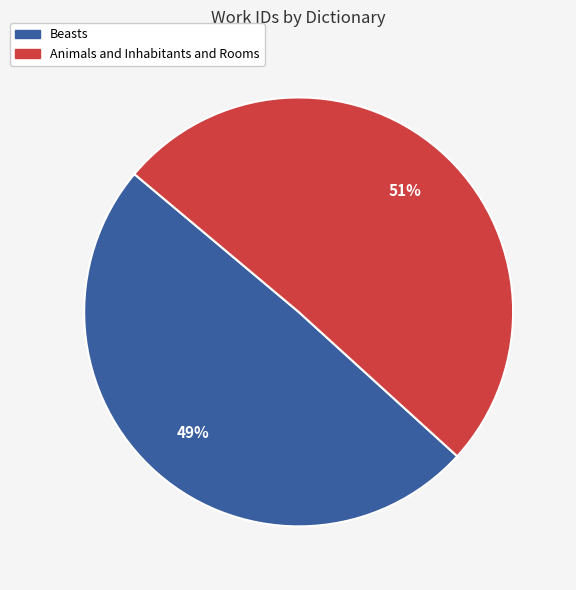

Does Beasts account for over 50% of the chart?

No